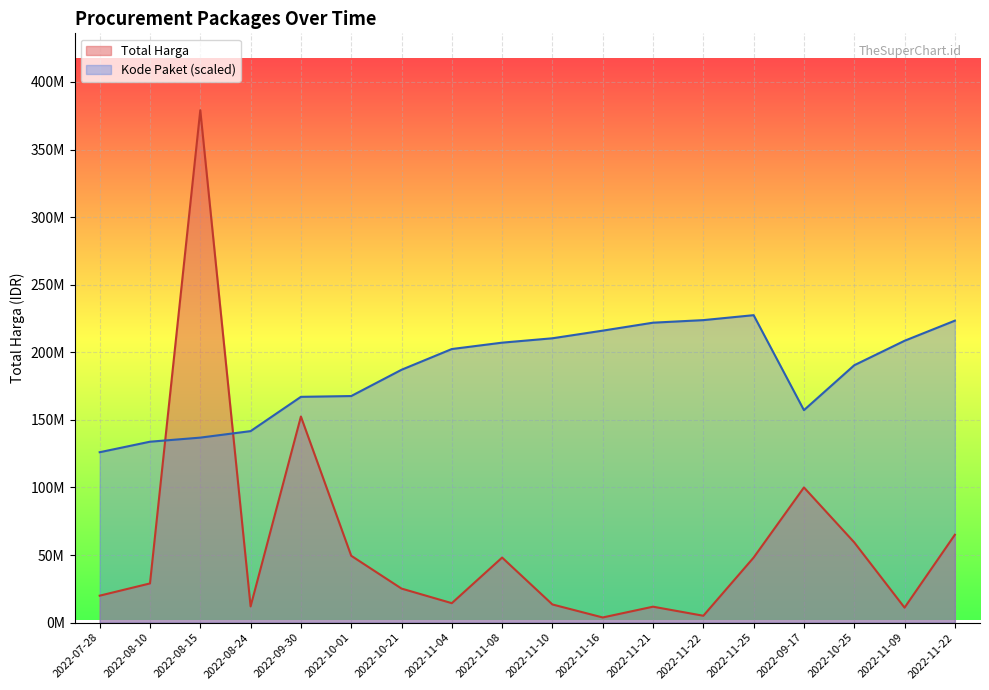

At which label is Total Harga closest to 191450000?

2022-09-30